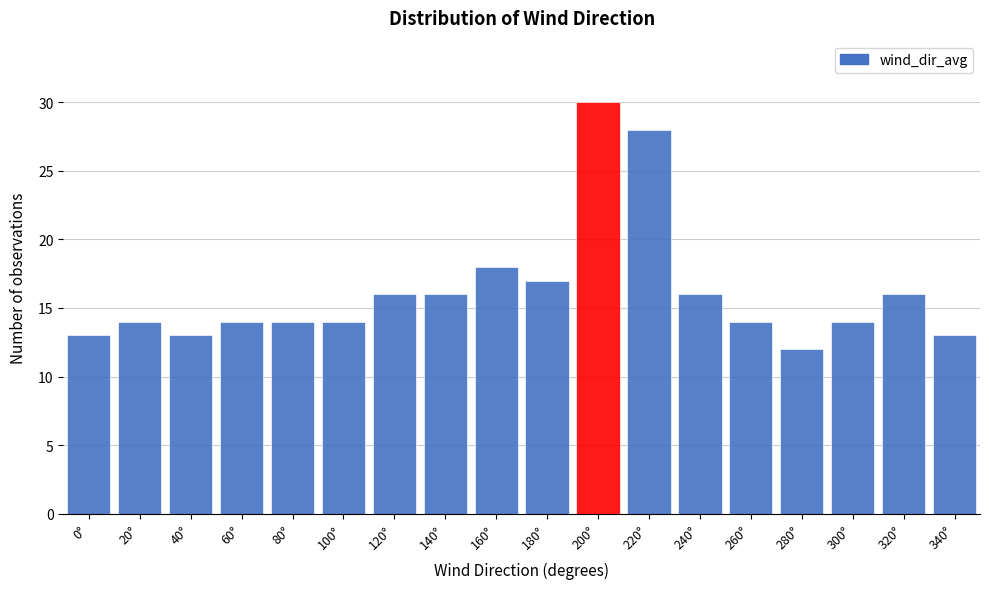

Reading left to right, list all the values displayed in this chart.

13	14	13	14	14	14	16	16	18	17	30	28	16	14	12	14	16	13